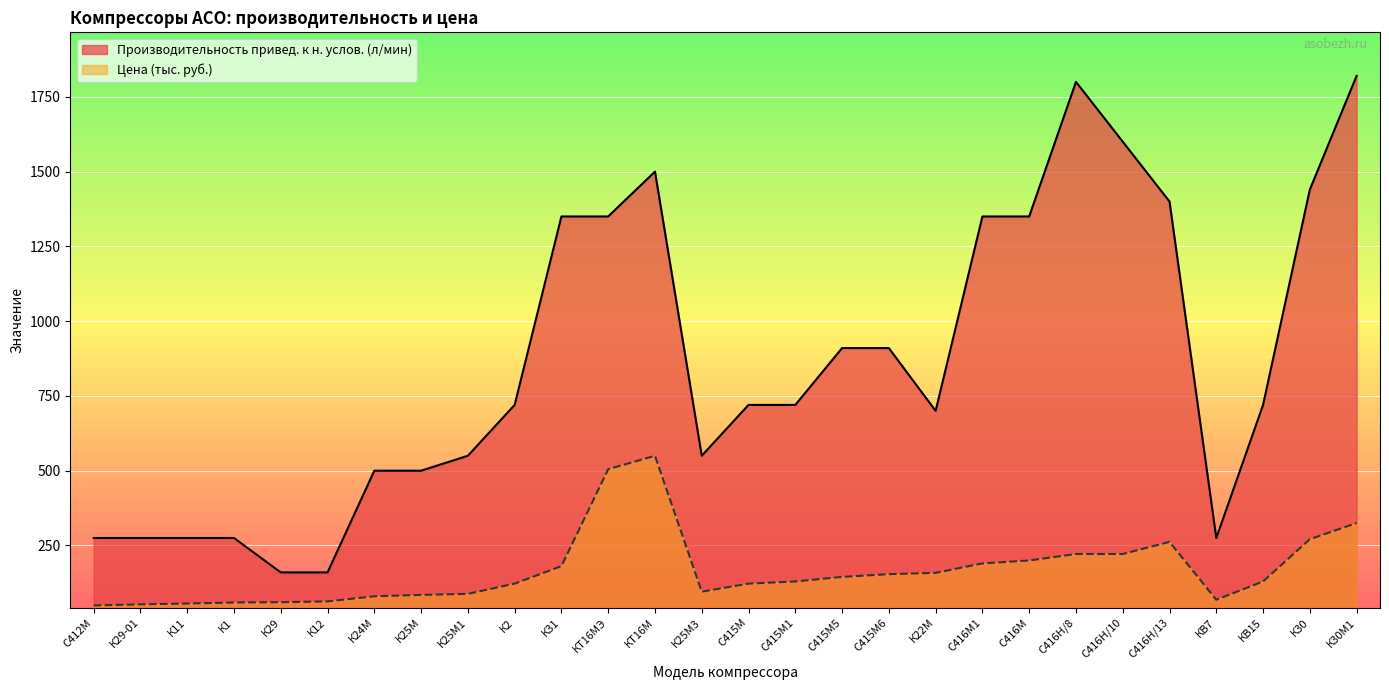

True or false: Производительность привед. к н. услов. (л/мин) has more than 0 points higher than both neighbors.

True